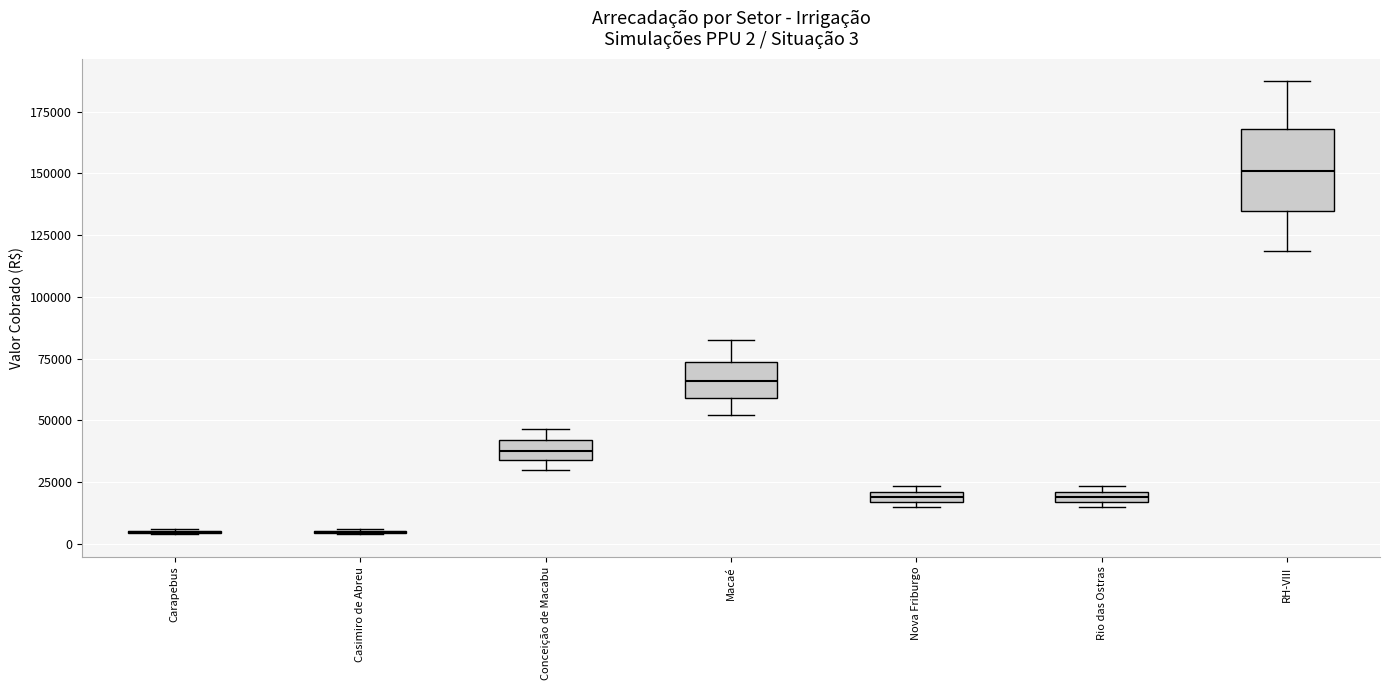

Which box is the tallest, from its lower edge to its upper edge?

RH-VIII